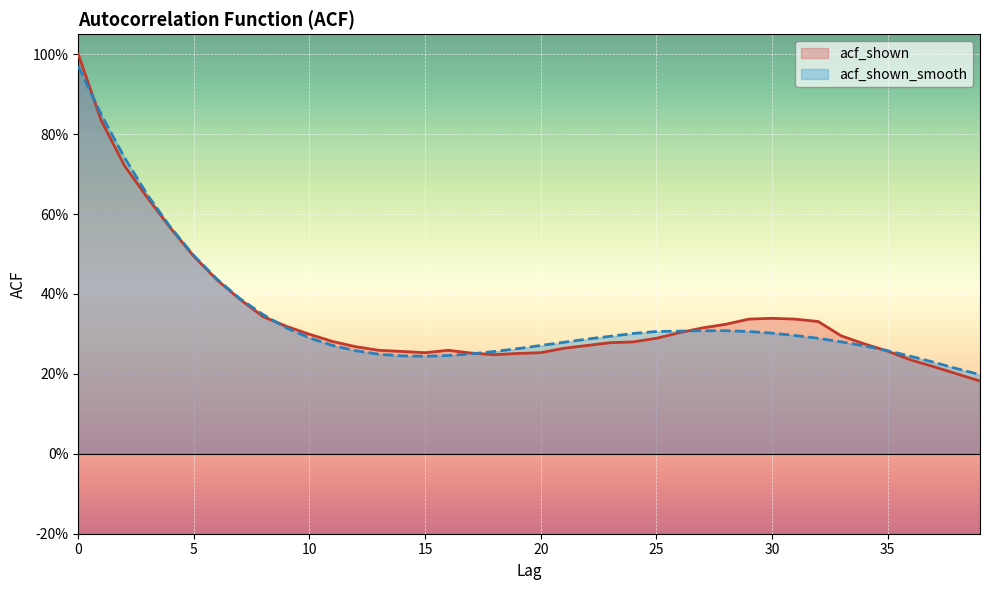

Is it true that acf_shown_smooth equals 0.2 at 37?

True